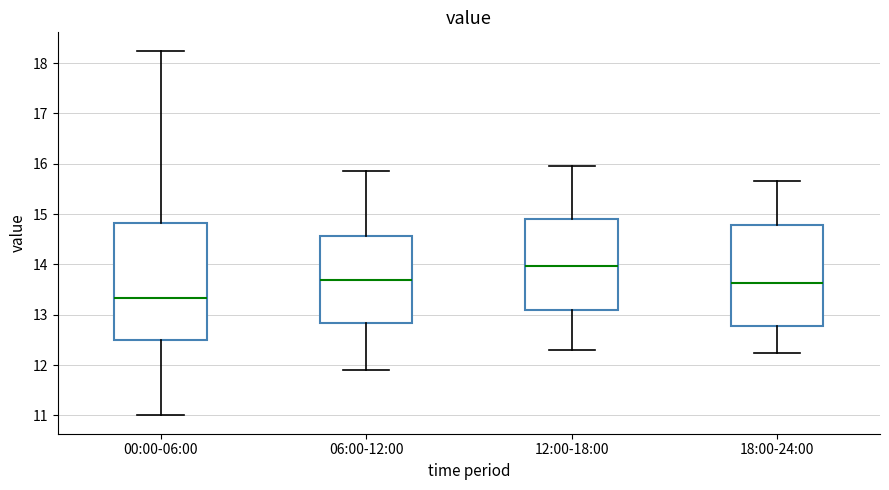

Which box is the tallest, from its lower edge to its upper edge?

00:00-06:00